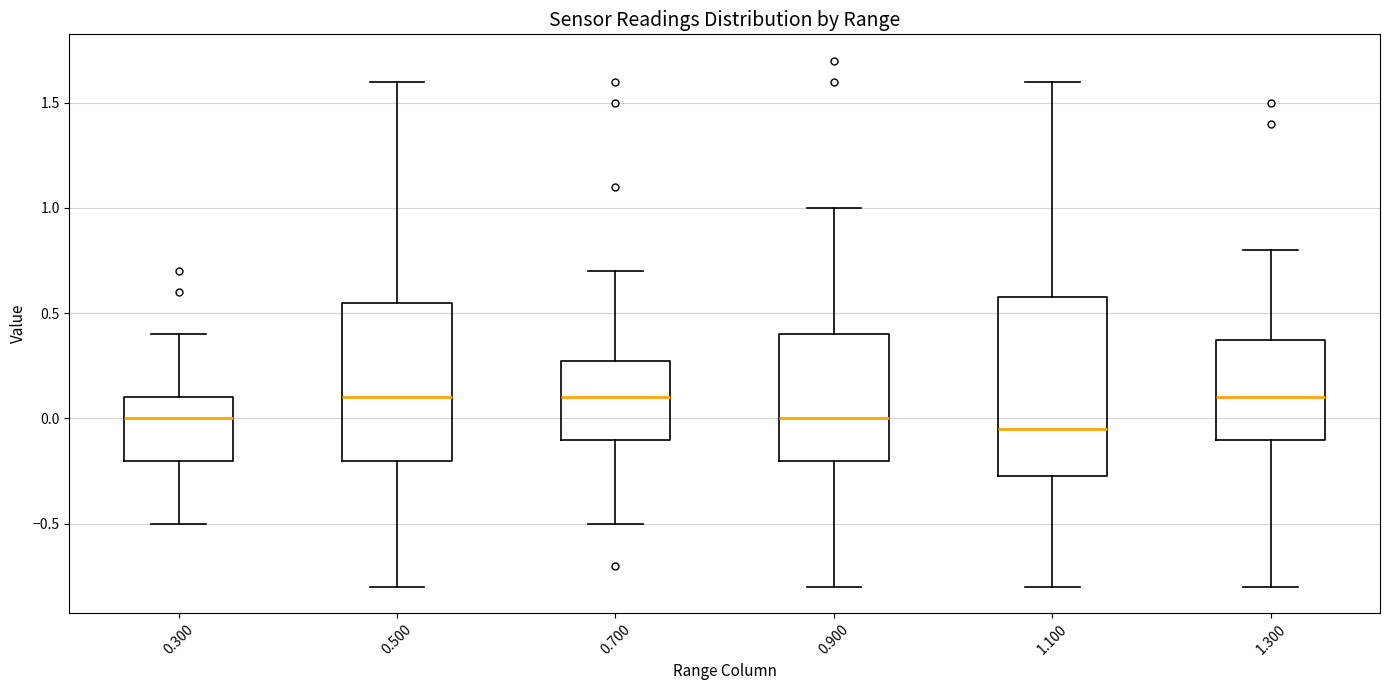

Where does the median line of the box at x = 0.300 sit on the y-axis? The values are not printed on the chart, so give them approximately, as read against the axis.

0.00